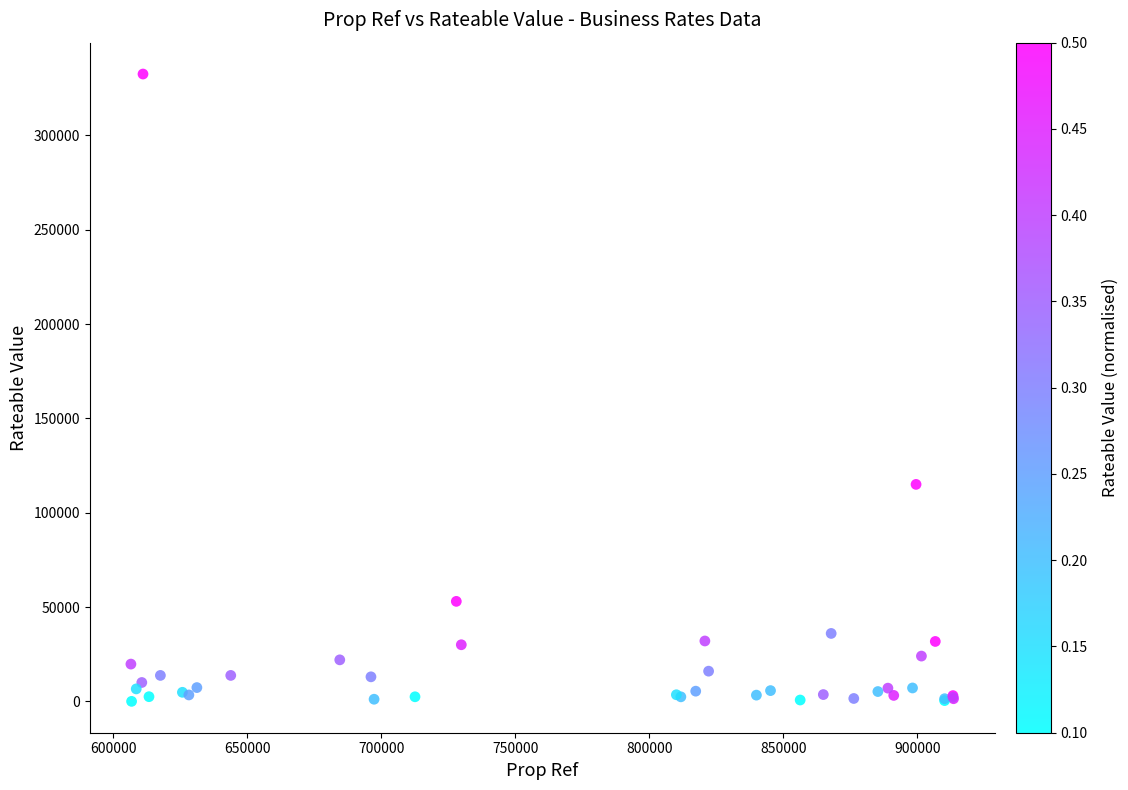

What Y value in the scatter plot is closest to 166250?

115000